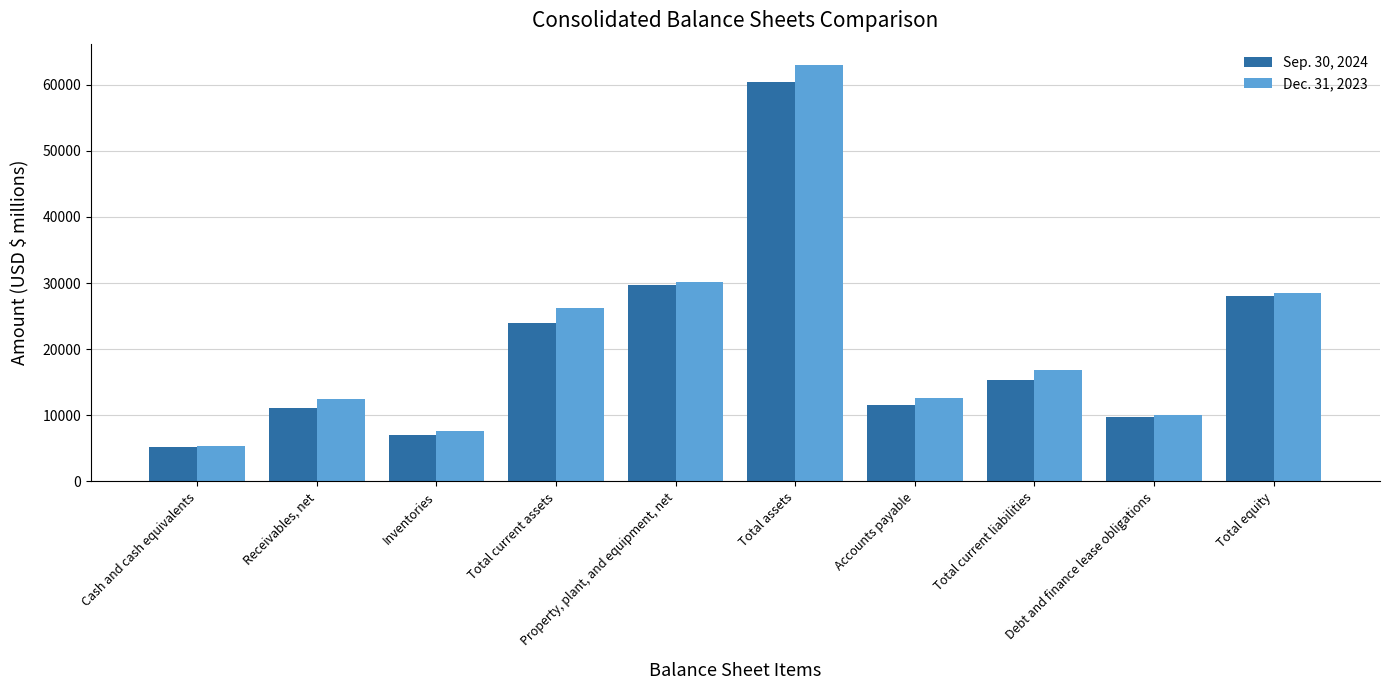

Are the bars horizontal?

No